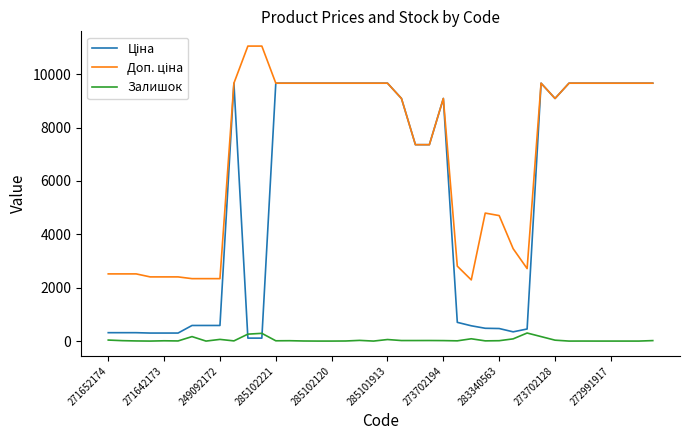

What is the greatest value displayed?

11055.0